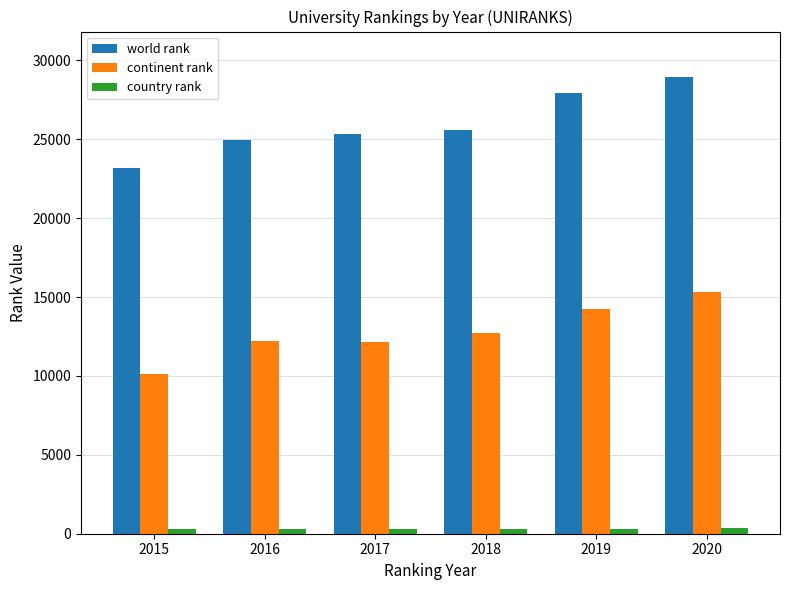

What is the total value across all series at 2016?

37520